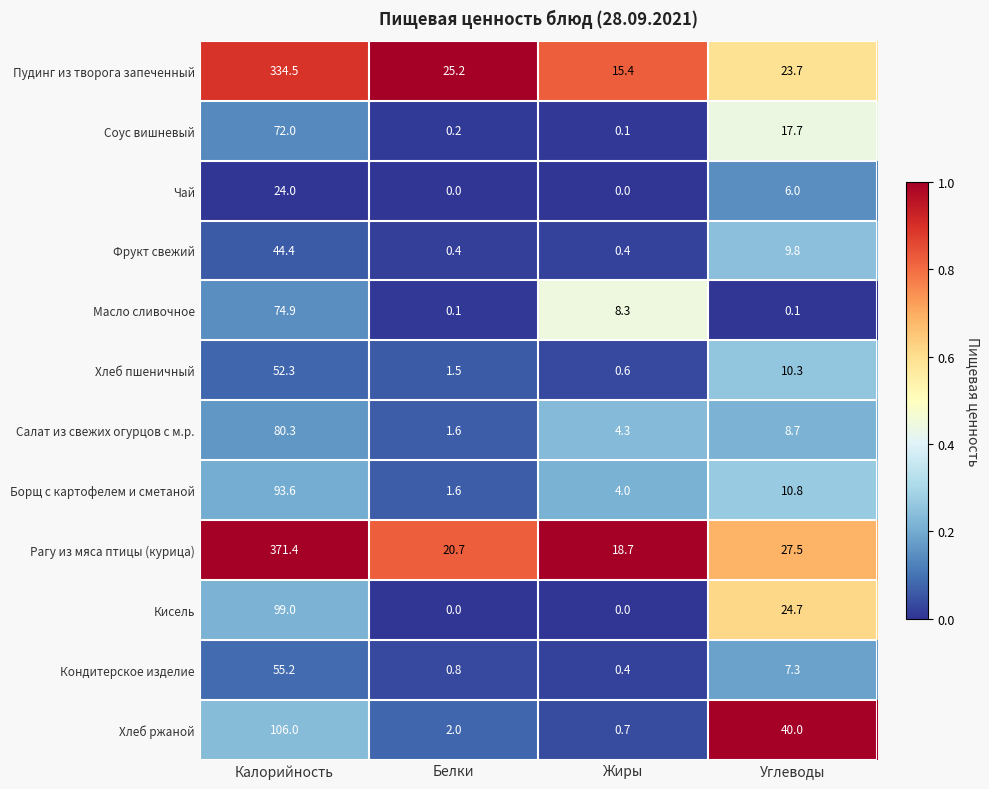

What is the maximum value shown in the chart?

371.4